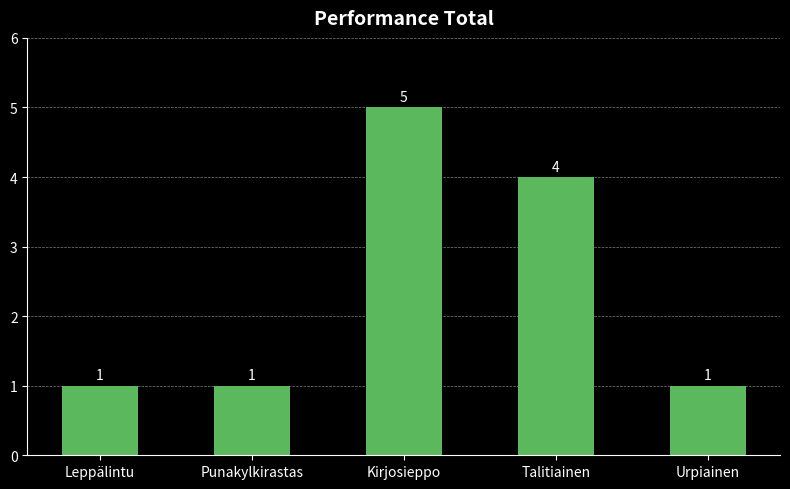

Does the chart contain stacked bars?

No